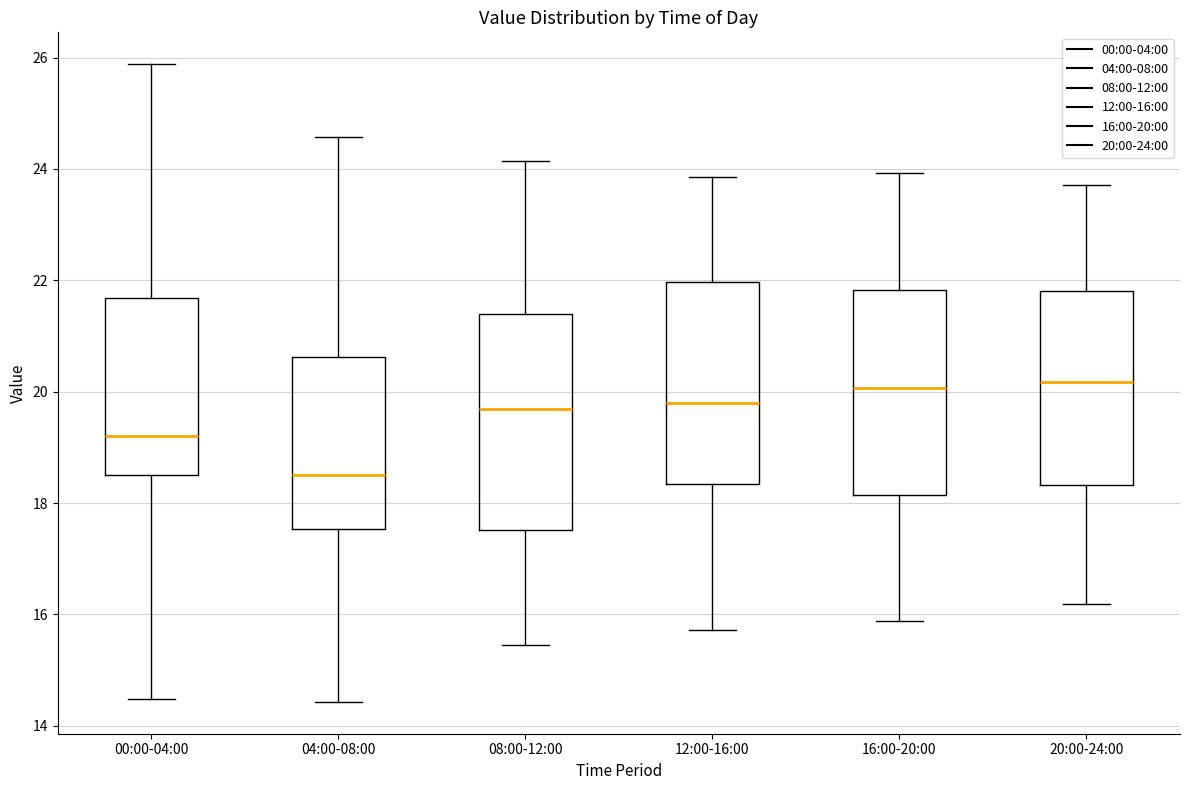

Reading left to right, read every box against the y-axis: the position of its median line, the range the box covers, and the ends of its whiskers. The values are not printed on the chart, so give them approximately, as read against the axis.

00:00-04:00: median 19.2, box 18.4 to 21.6, whiskers 14.4 to 25.8
04:00-08:00: median 18.6, box 17.6 to 20.6, whiskers 14.4 to 24.6
08:00-12:00: median 19.6, box 17.6 to 21.4, whiskers 15.4 to 24.2
12:00-16:00: median 19.8, box 18.4 to 22.0, whiskers 15.8 to 23.8
16:00-20:00: median 20.0, box 18.2 to 21.8, whiskers 15.8 to 24.0
20:00-24:00: median 20.2, box 18.4 to 21.8, whiskers 16.2 to 23.8